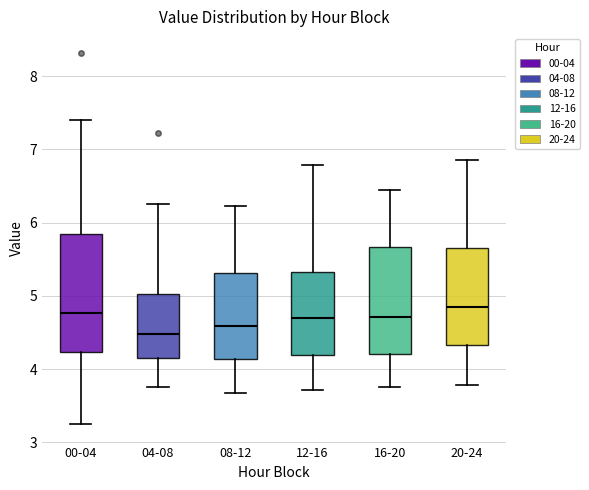

Reading left to right, transcribe this box plot: for each box, give where its median line is, the range the box spans, and where its two whiskers end, as read against the y-axis. The values are not printed on the chart, so give them approximately, as read against the axis.

00-04: median 4.8, box 4.2 to 5.8, whiskers 3.3 to 7.4
04-08: median 4.5, box 4.2 to 5.0, whiskers 3.8 to 6.3
08-12: median 4.6, box 4.1 to 5.3, whiskers 3.7 to 6.2
12-16: median 4.7, box 4.2 to 5.3, whiskers 3.7 to 6.8
16-20: median 4.7, box 4.2 to 5.7, whiskers 3.8 to 6.5
20-24: median 4.9, box 4.3 to 5.7, whiskers 3.8 to 6.9